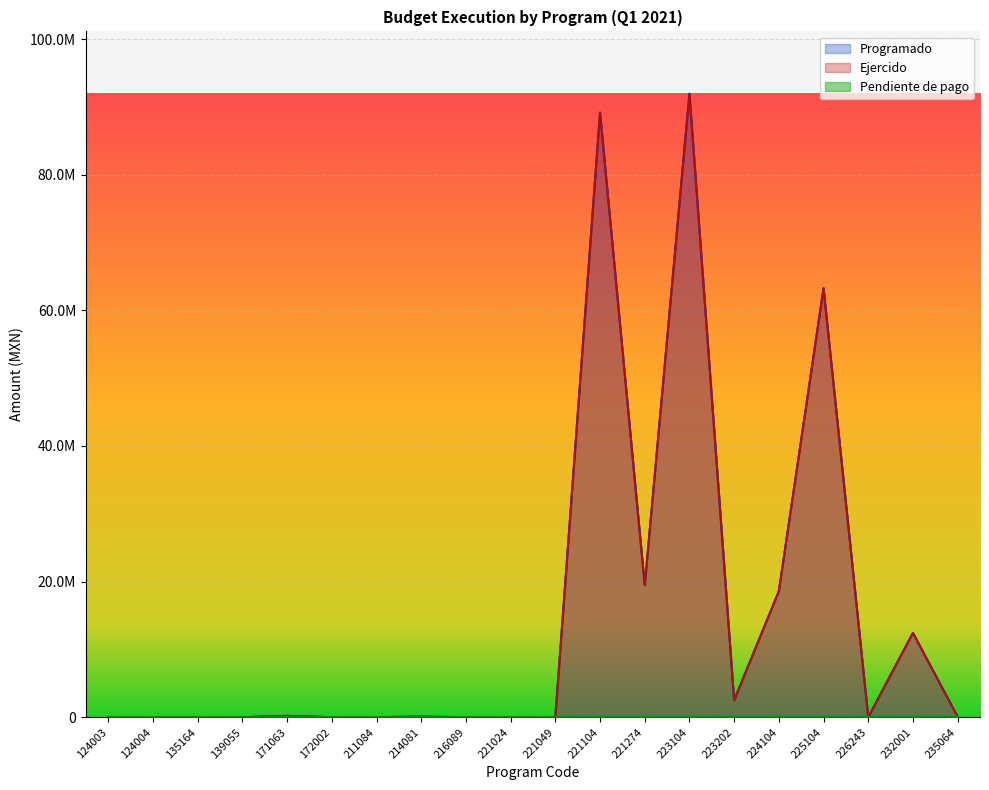

Which series has the widest spread of values?

Programado